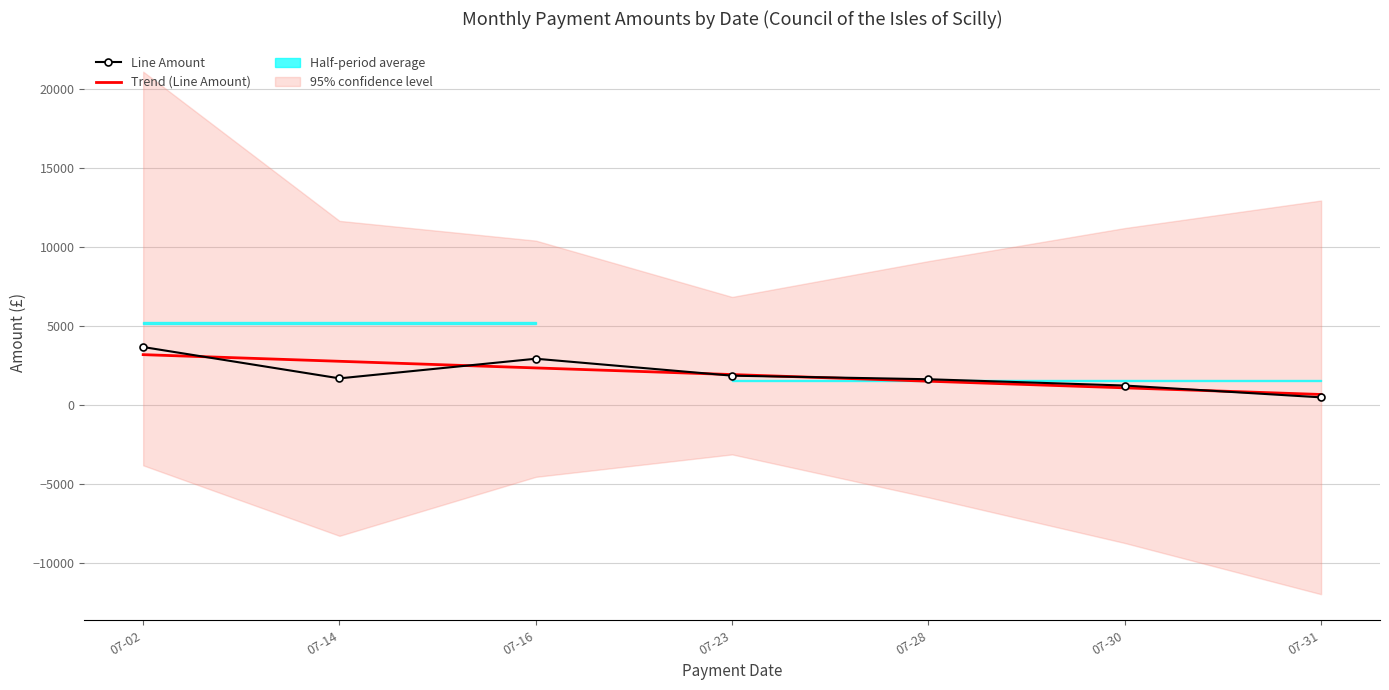

Which series ends up on top after the final intersection of Trend (Line Amount) and Line Amount?

Trend (Line Amount)